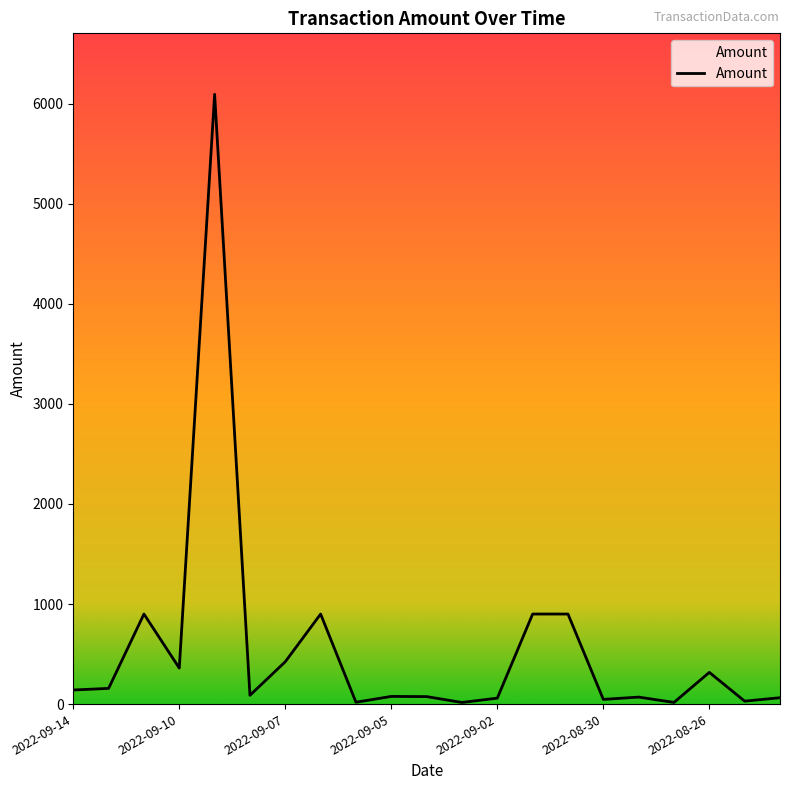

What is the smallest value displayed?

16.2